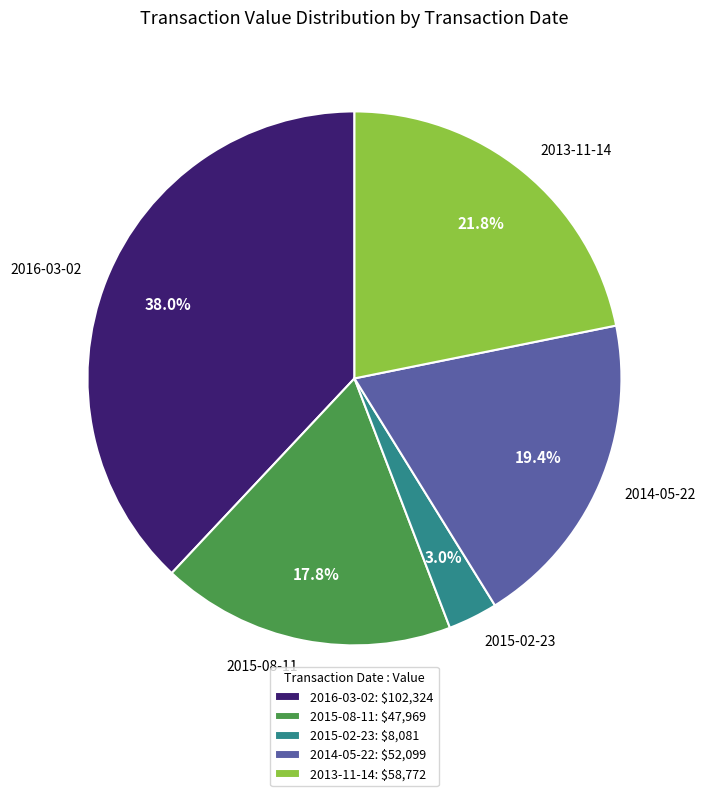

How many slices are in this pie chart?

5